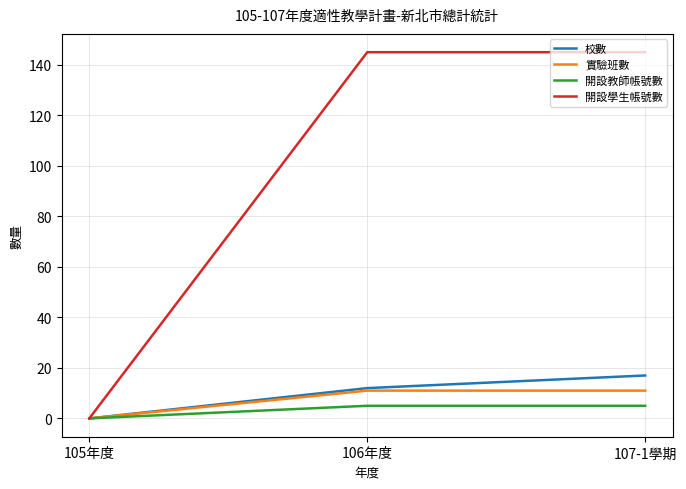

What is the difference between the maximum and minimum values in the 開設學生帳號數 series?

145